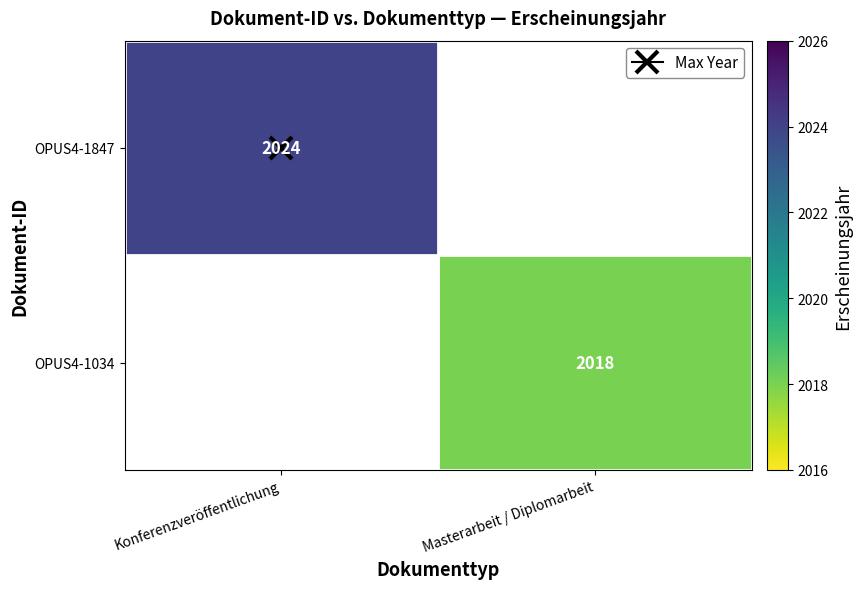

Count the number of data series in this chart.

2